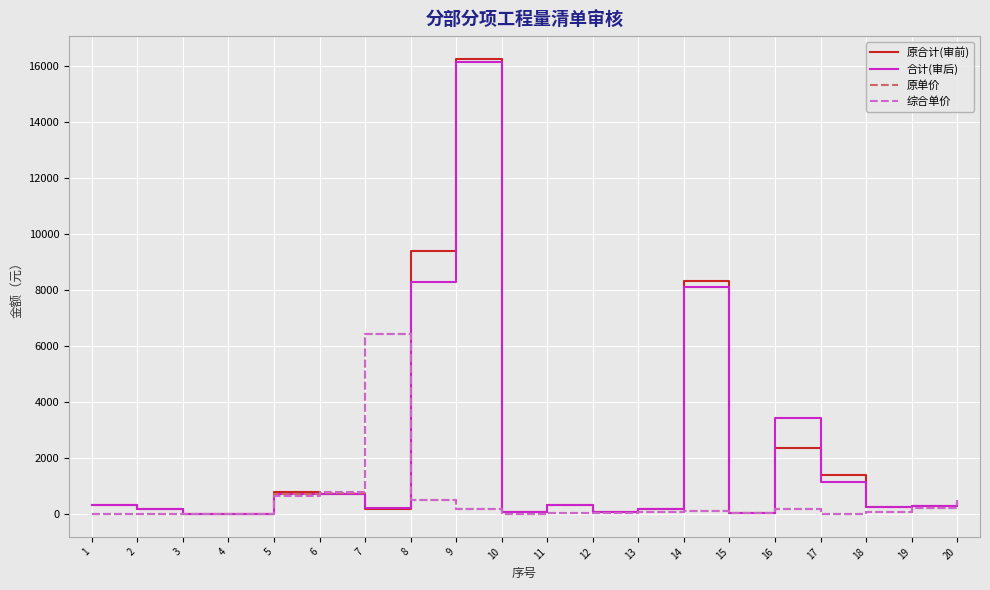

At which label is 合计(审后) closest to 8068?

14